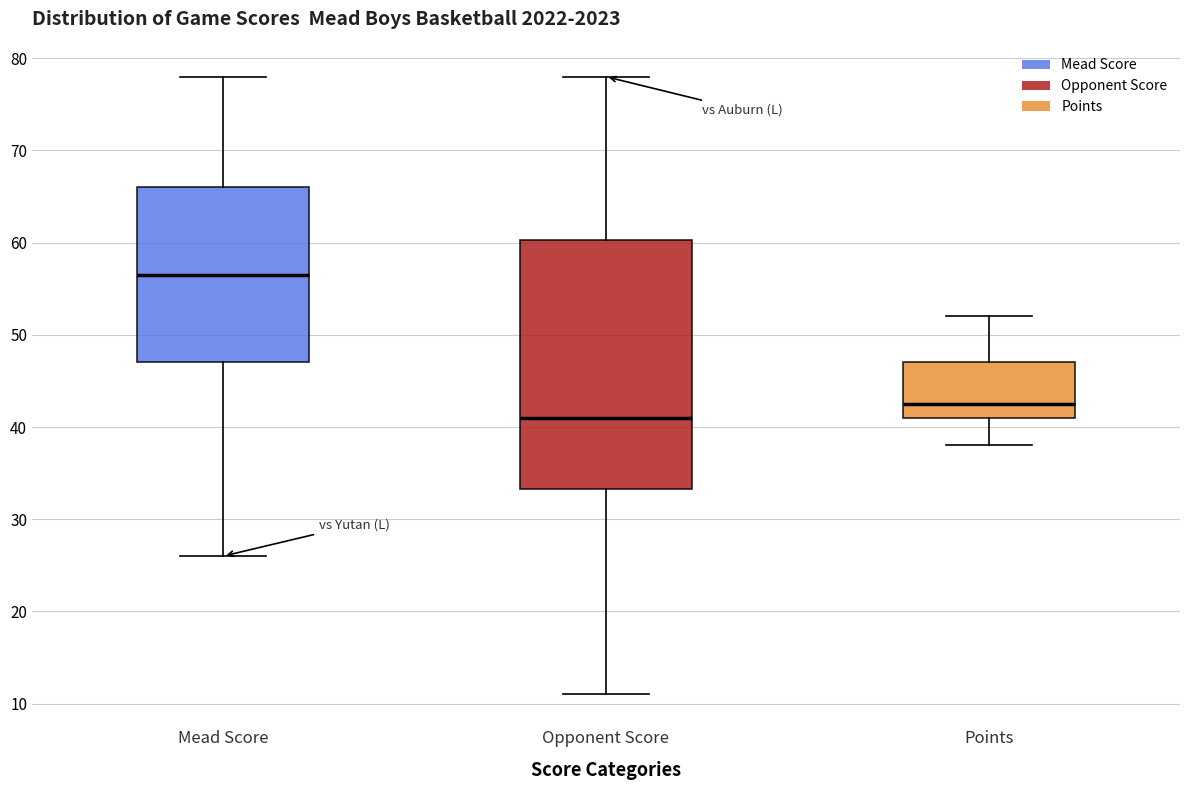

Where is the lower edge of the box for Mead Score on the y-axis? The values are not printed on the chart, so give them approximately, as read against the axis.

47